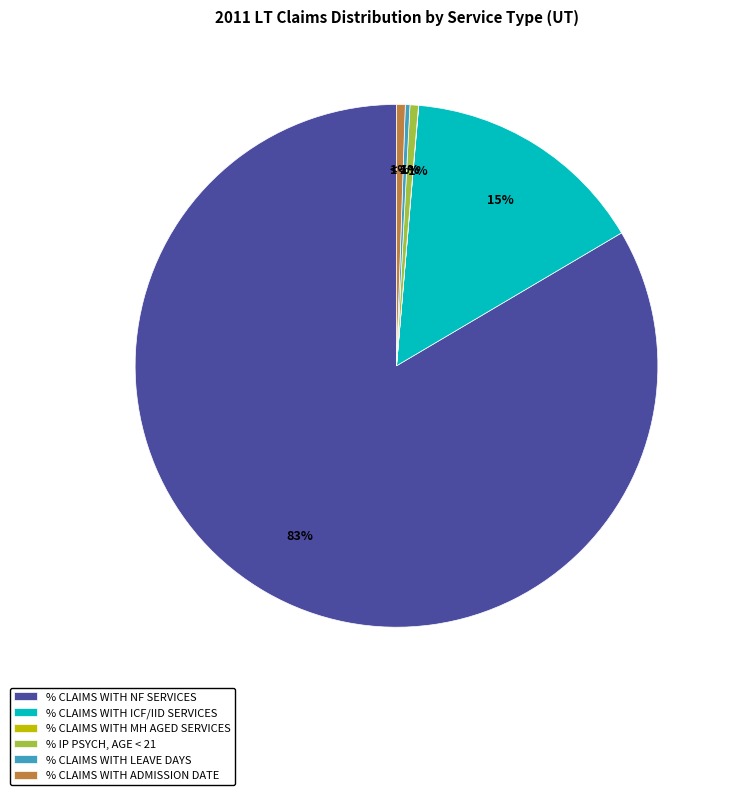

To the nearest percent, what is the difference between the largest and smallest slice percentages?

83%